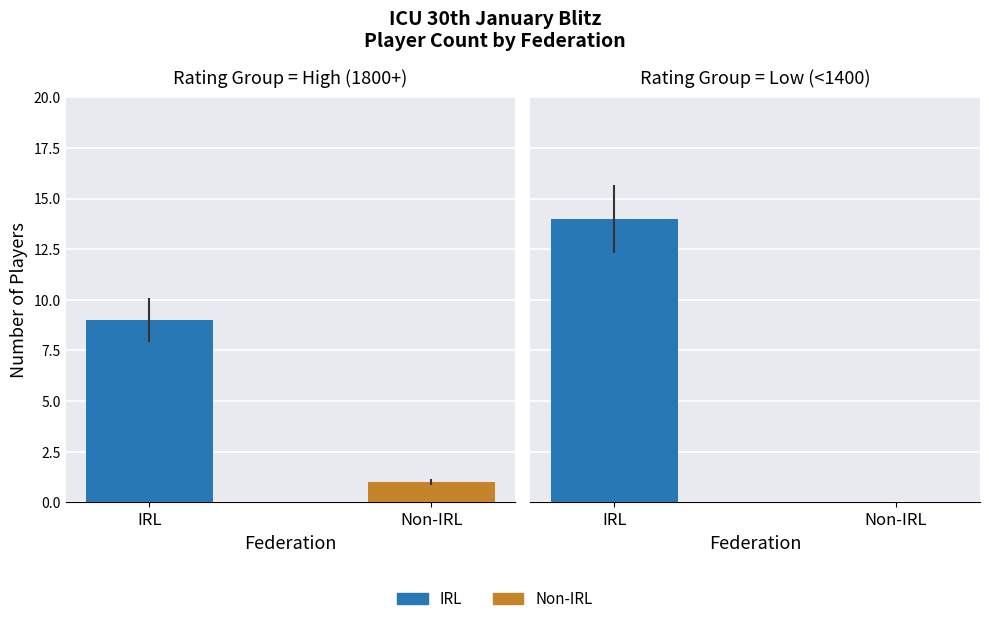

What is the value of the Non-IRL bar at the 2nd from the left?

1